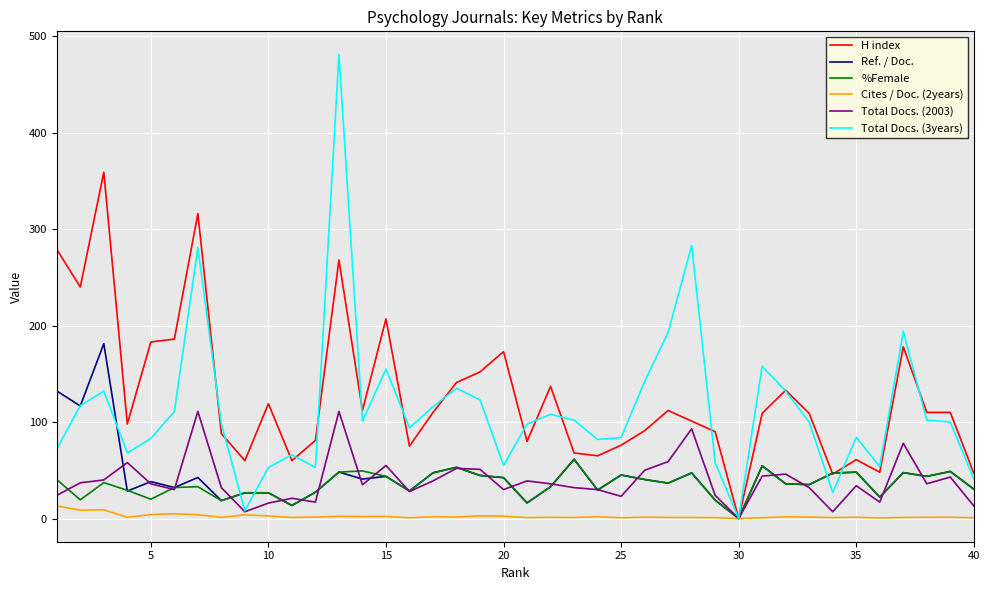

List the series in order of their peak value, highest first.

Total Docs. (3years), H index, Ref. / Doc., Total Docs. (2003), %Female, Cites / Doc. (2years)